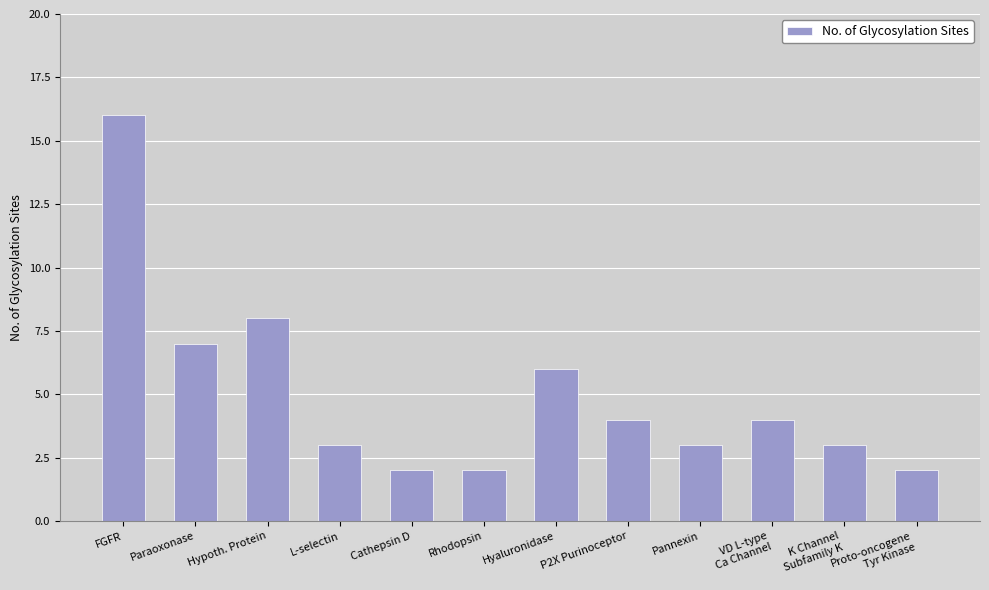

The chart shows a value of 16 at FGFR. True or false?

True